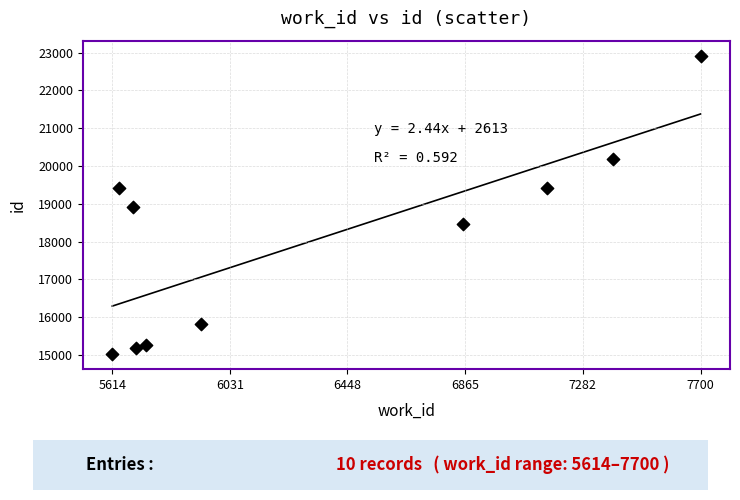

What is the average Y value?

18062